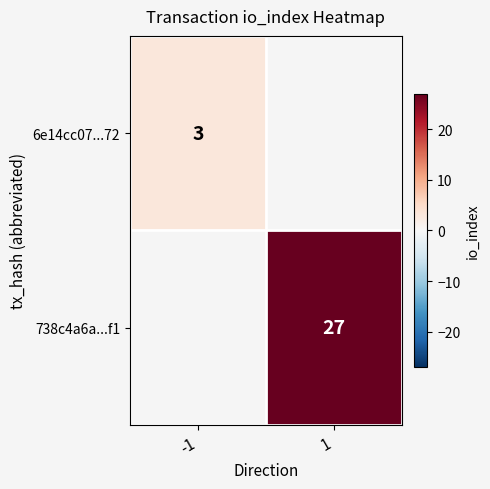

The 738c4a6a...f1 series shows 27 at 1. True or false?

True